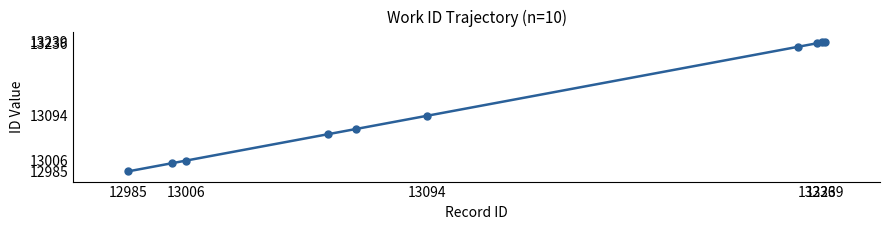

What is the difference between the second highest and minimum values?

253